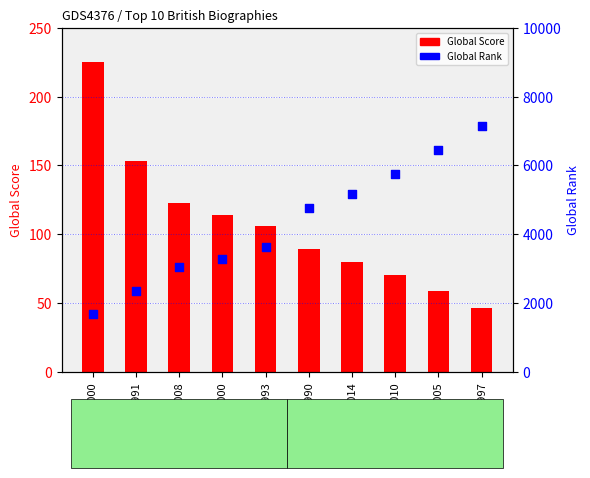

At which category is the sum across all series the highest?

1997